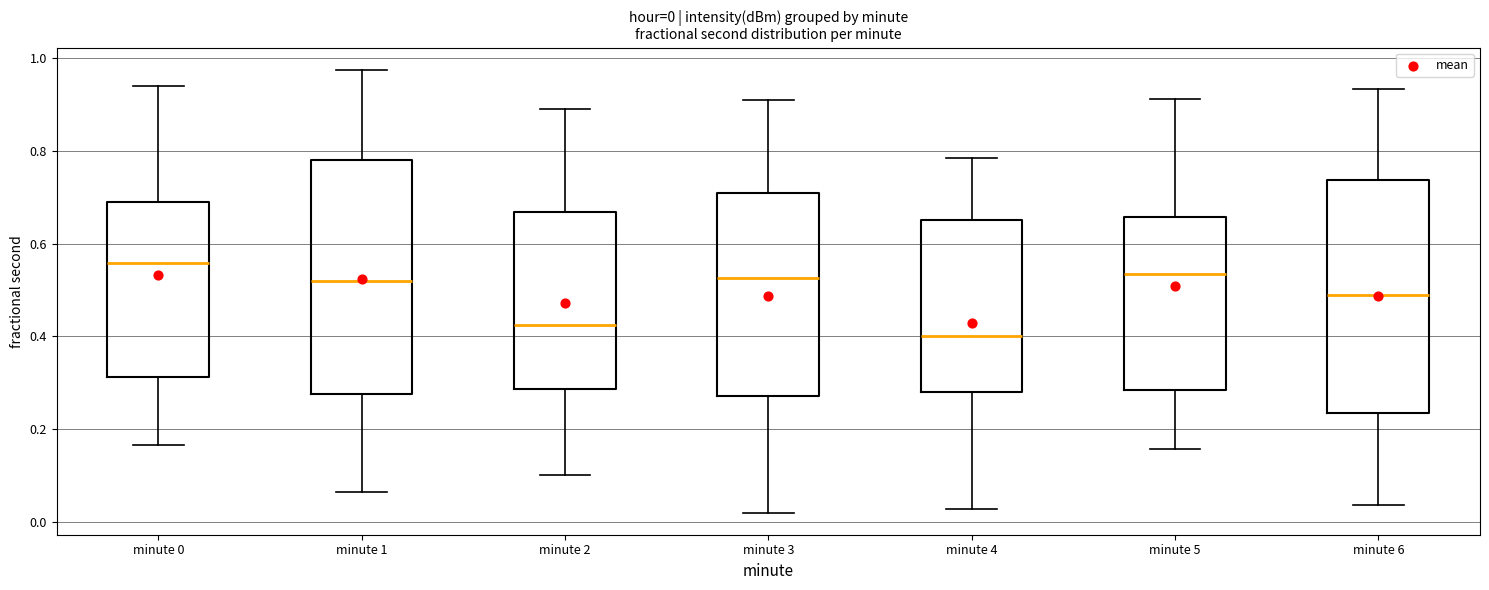

Which box's median line is the lowest?

minute 4